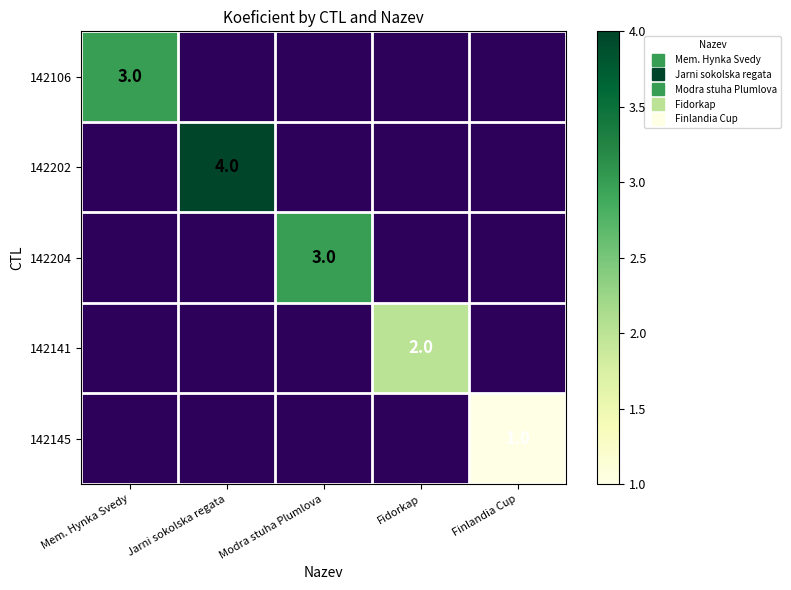

Is the value of 142202 at Finlandia Cup greater than the value of 142141 at Finlandia Cup?

No